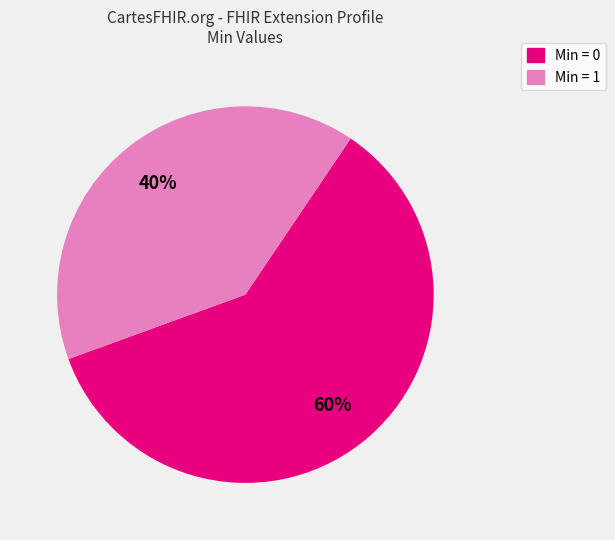

To the nearest percent, what is the difference between the Min = 1 and Min = 0 slice percentages?

20%